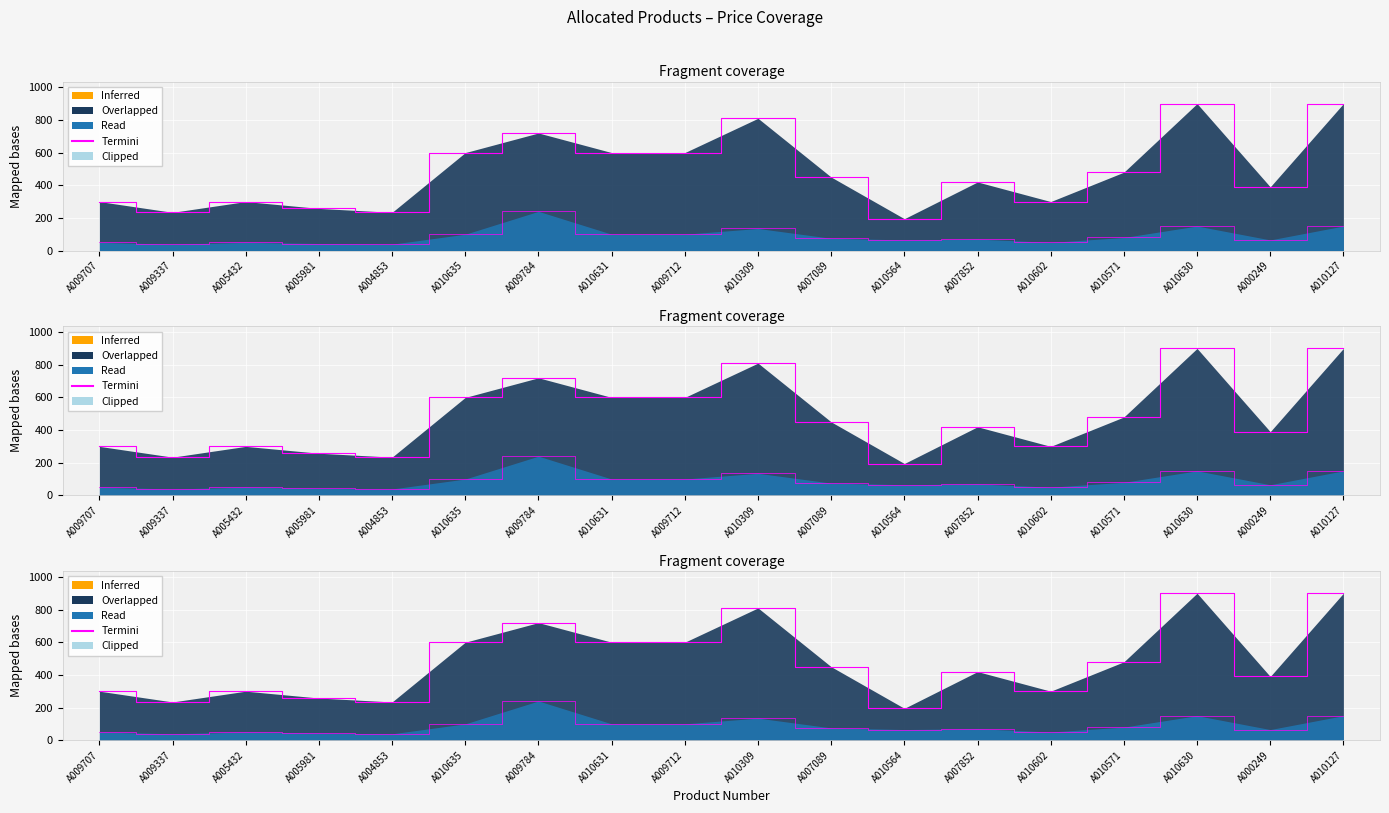

True or false: Bottle Price and Case Price intersect in this chart.

False